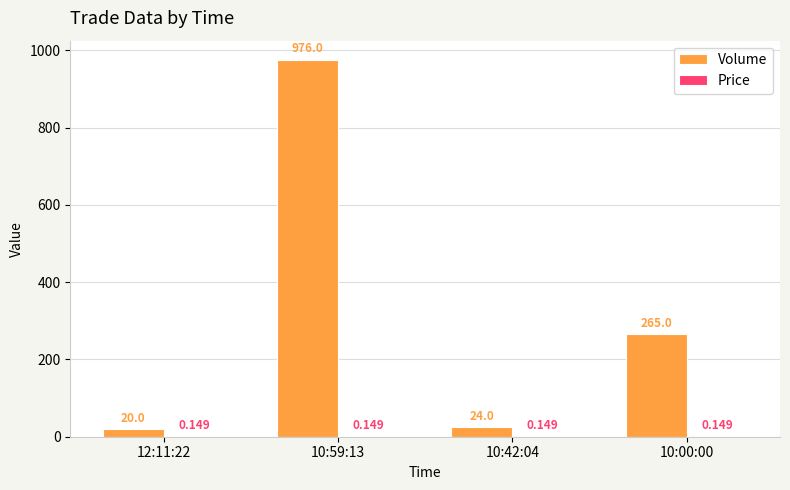

Which series has the widest spread of values?

Volume